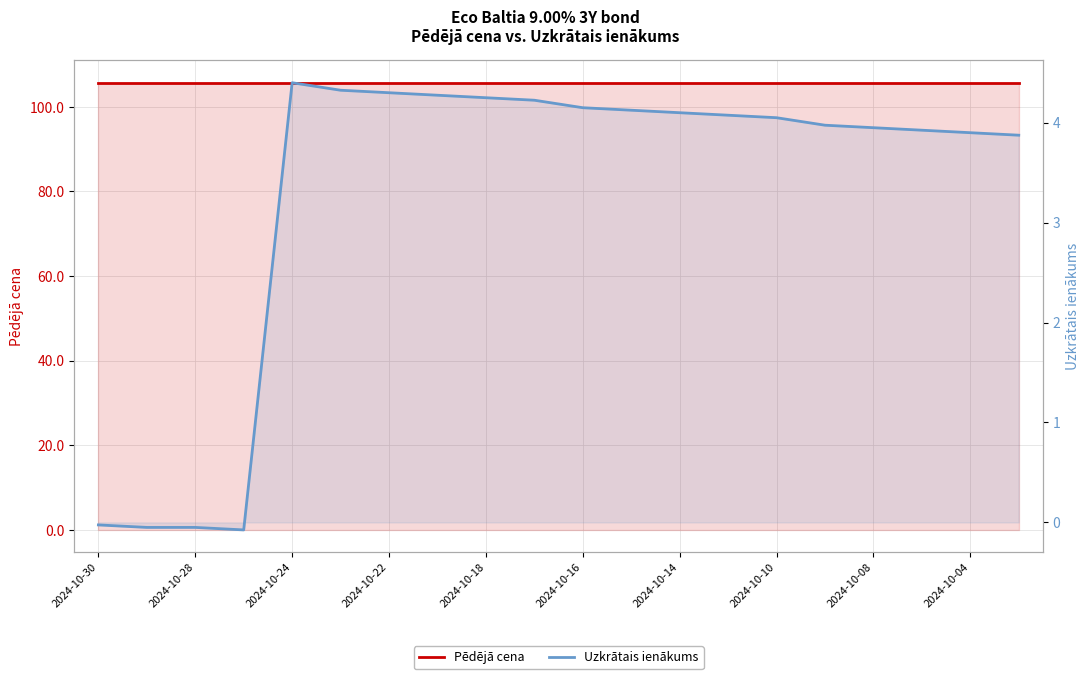

Rank the series by their average value, from highest to lowest.

Pēdējā cena, Uzkrātais ienākums